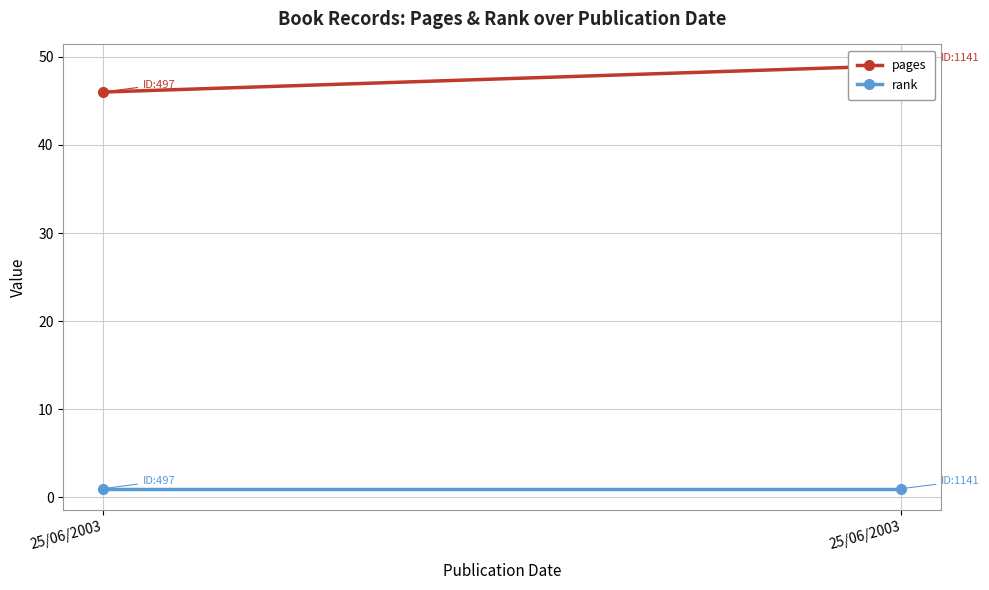

What is the value of the rank point at the 1st from the left?

1